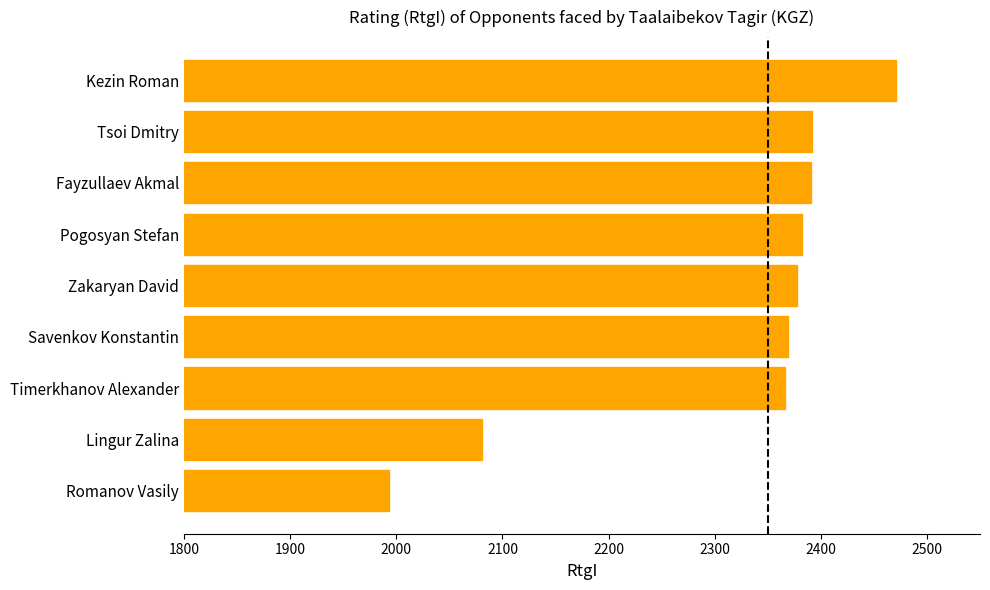

How many bars are there in total?

9